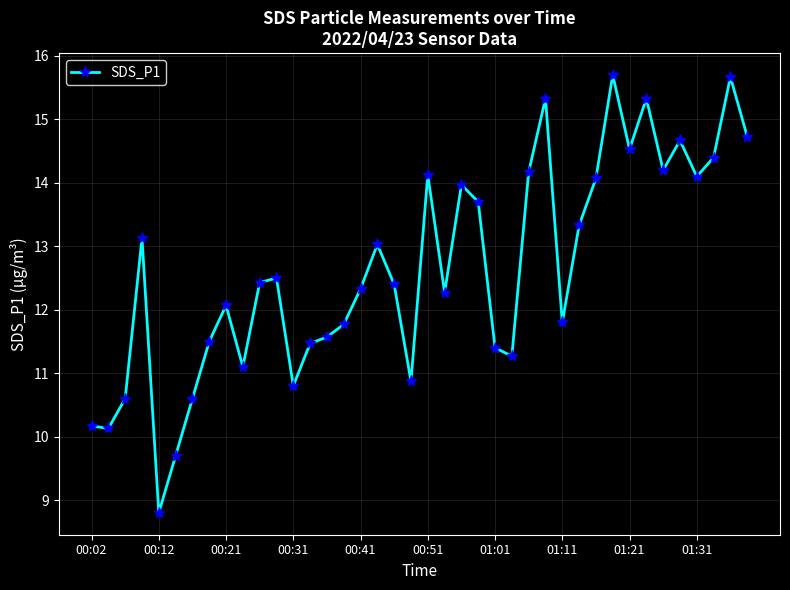

True or false: there are more than 0 points higher than both neighbors.

True